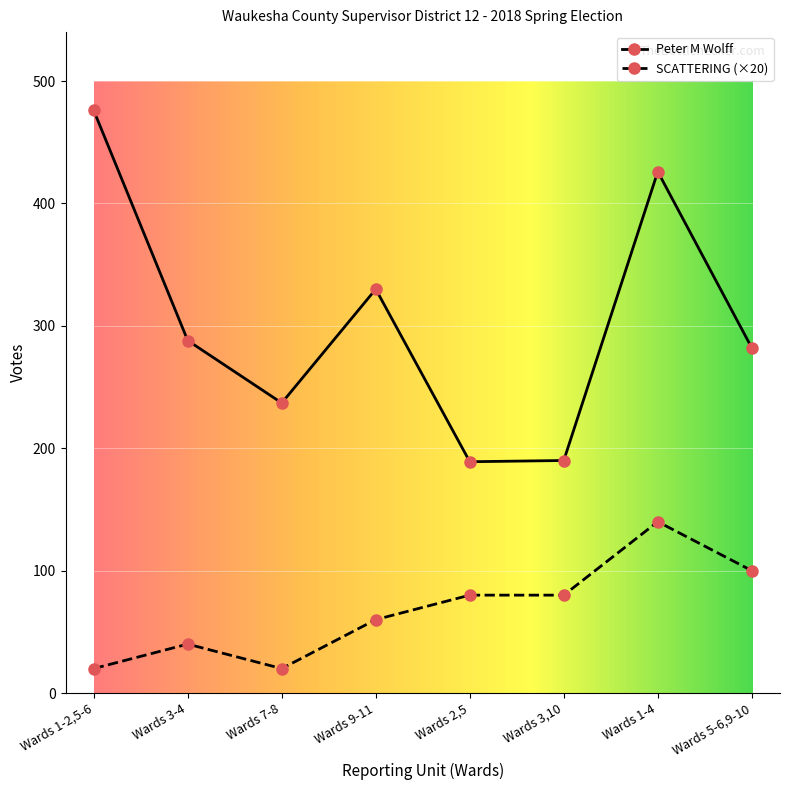

What is the label of the 5th point from the right?

Wards 9-11